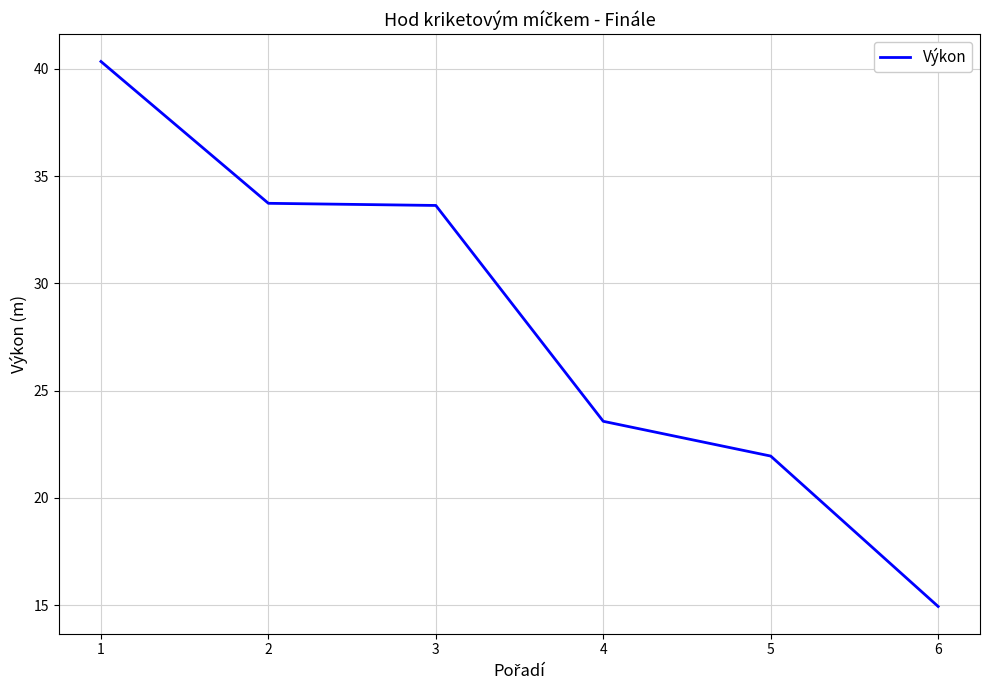

What is the difference between the maximum and second lowest values?

18.4